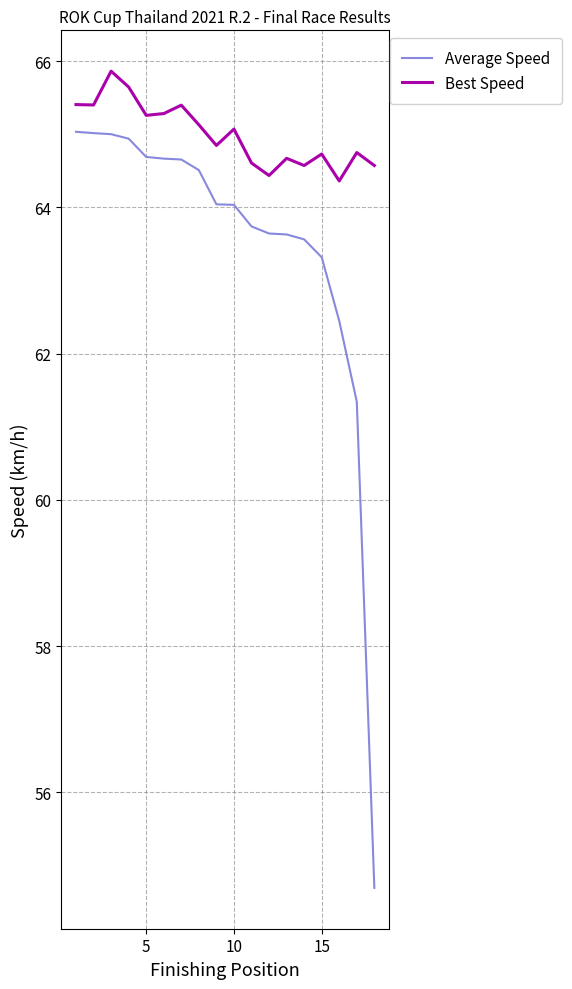

What are all the series names shown in the legend?

Average Speed, Best Speed